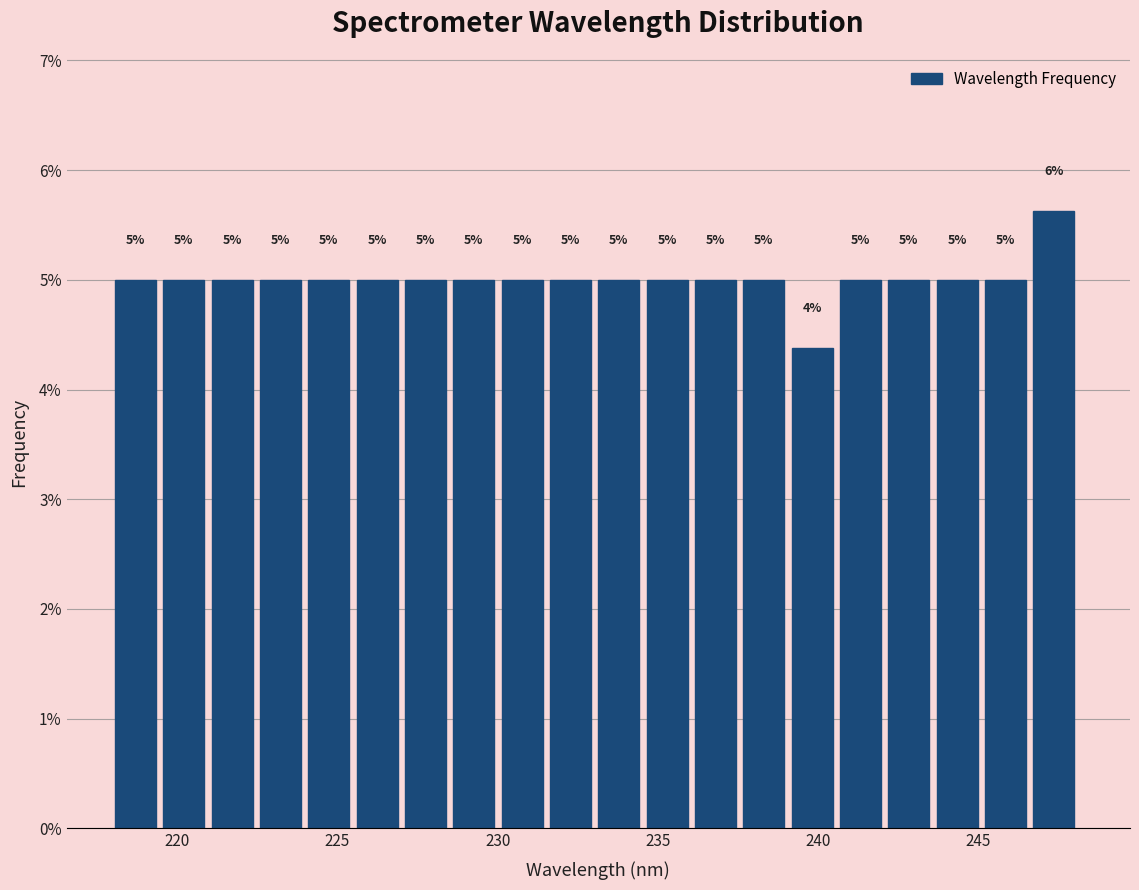

Around what value on the x-axis is the tallest bar? Give the approximate position of its centre, as read against the axis.

247.5